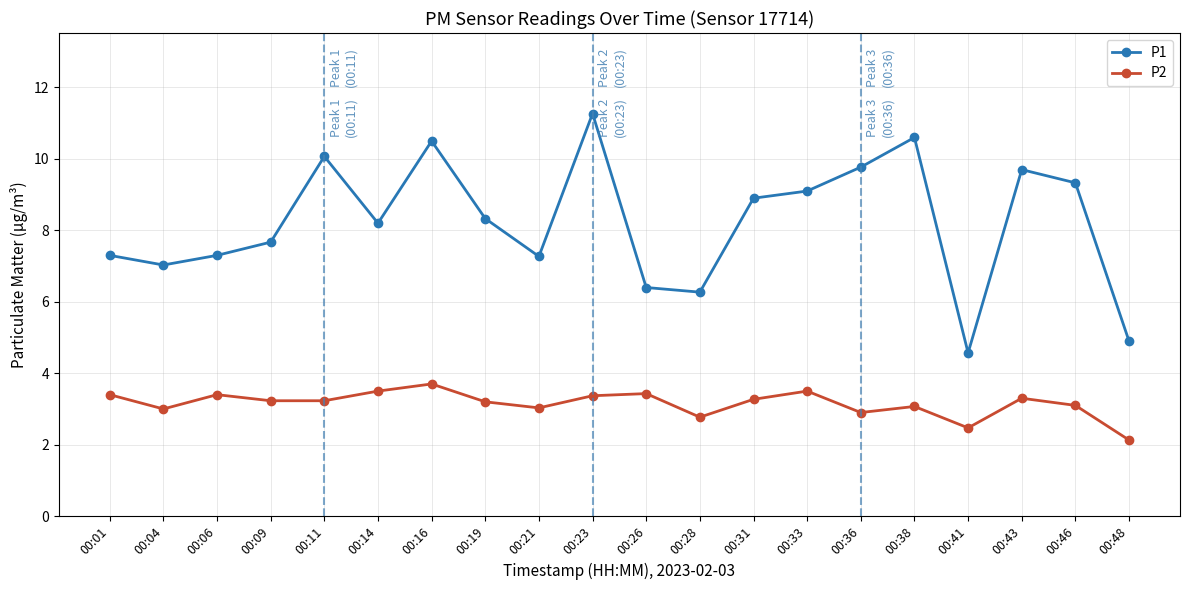

Does the chart display data point markers on the line(s)?

Yes